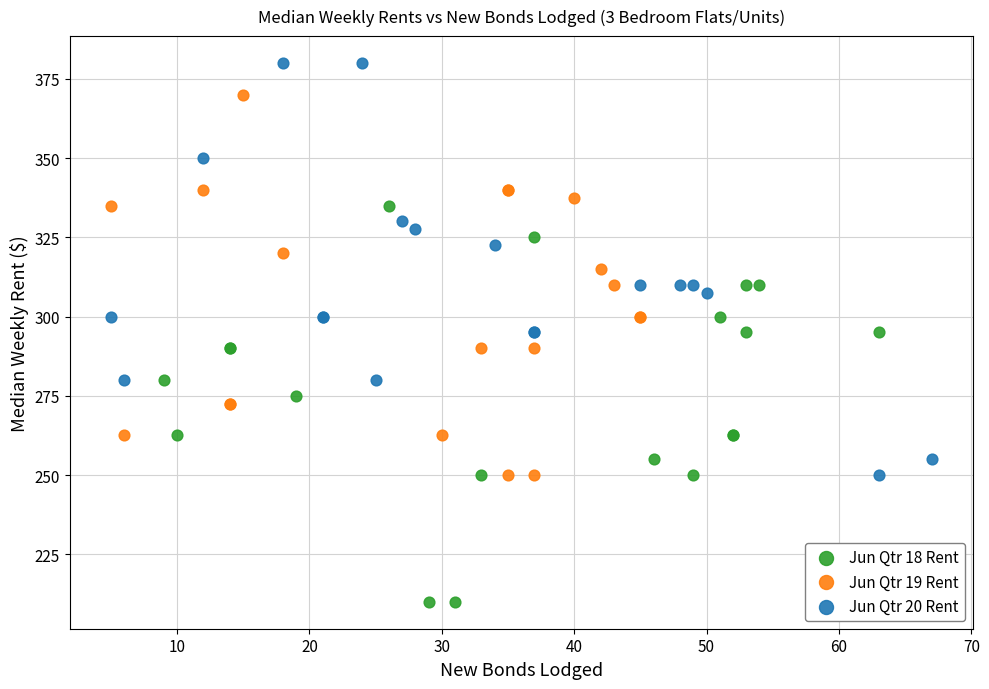

Which series contains the highest Y value?

Jun Qtr 20 Rent